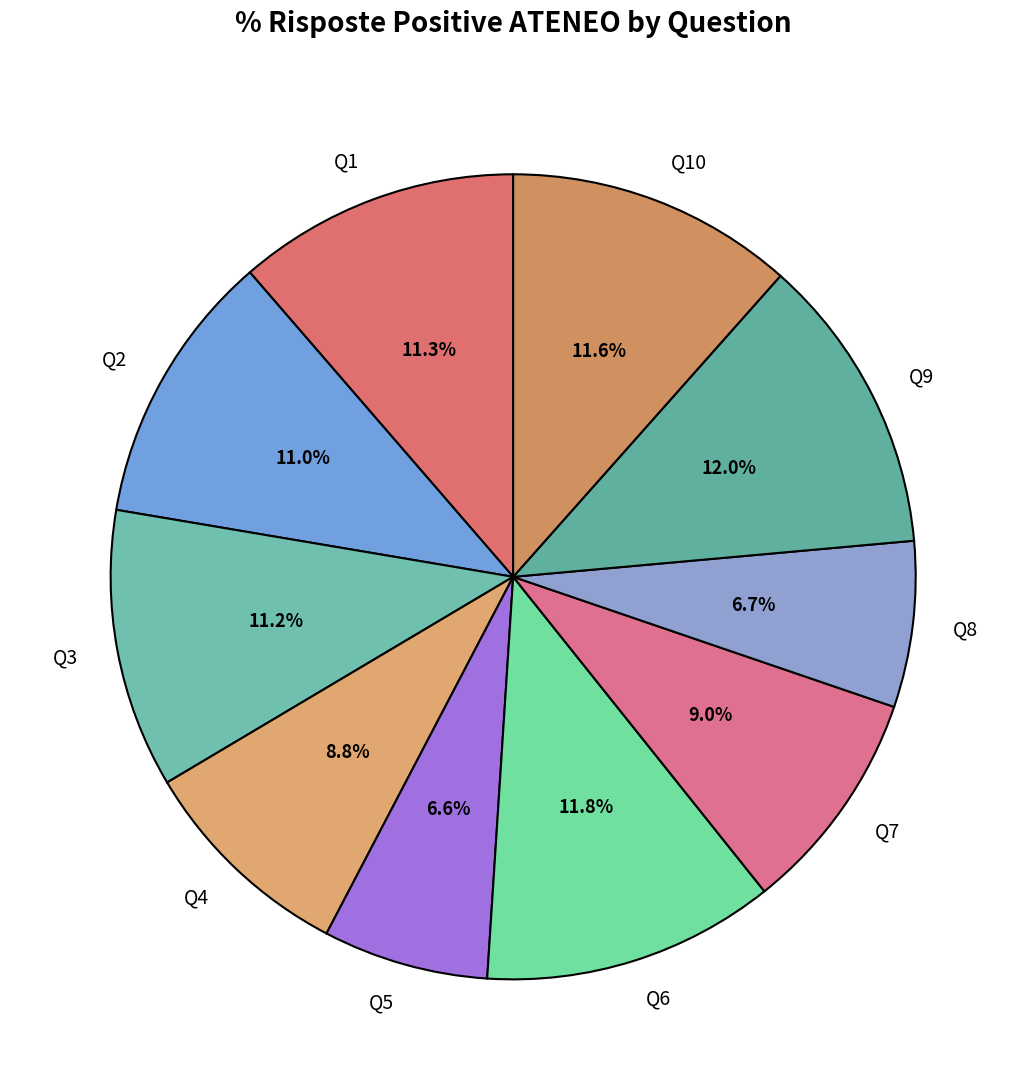

Between Q9 and Q5, which is larger?

Q9